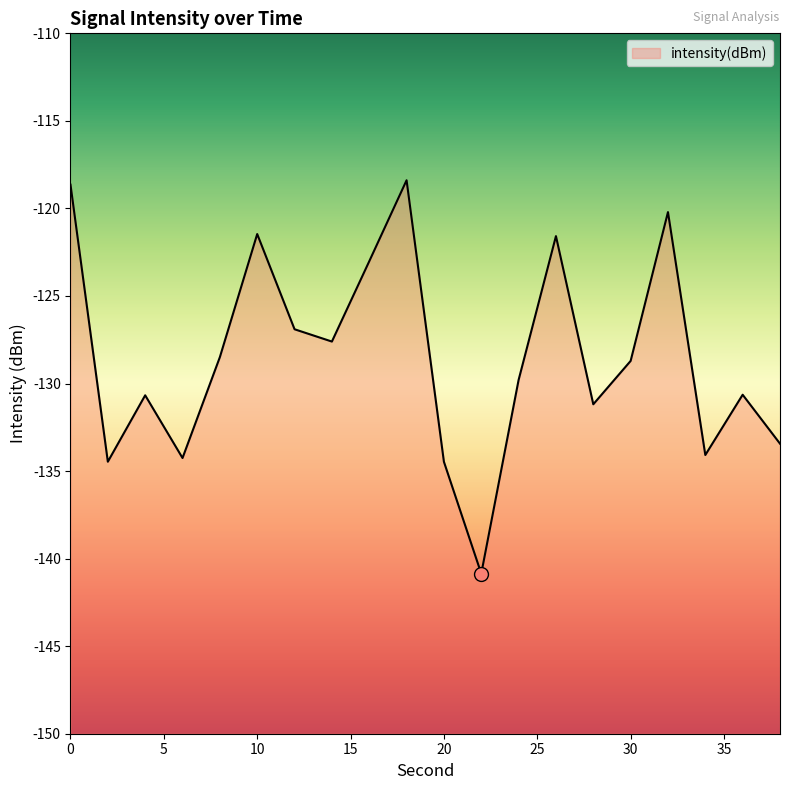

What is the sum of all values?

-2568.9